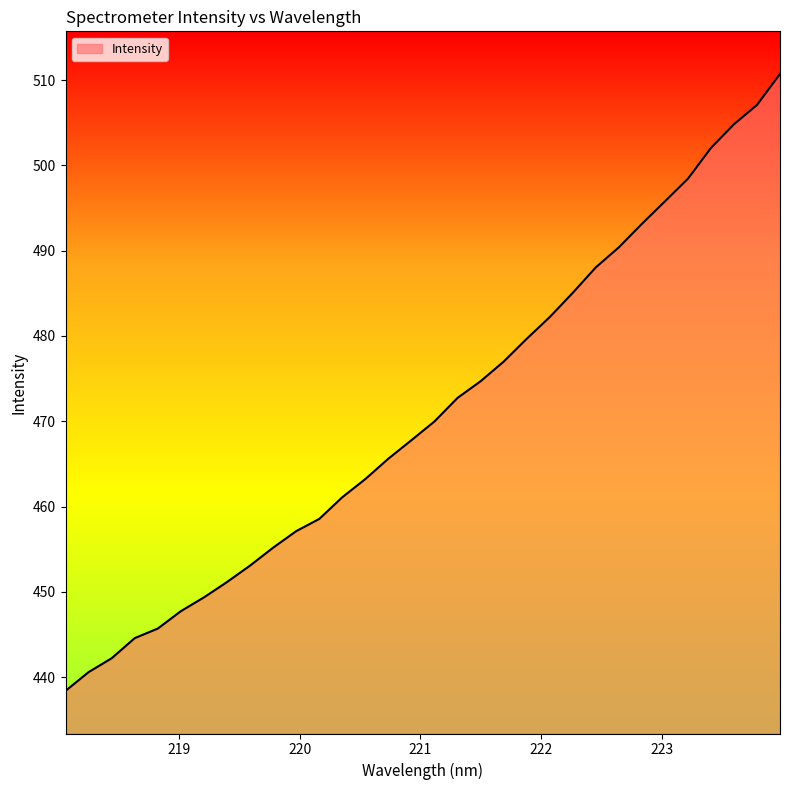

What is the difference between the second highest and second lowest values?

66.5